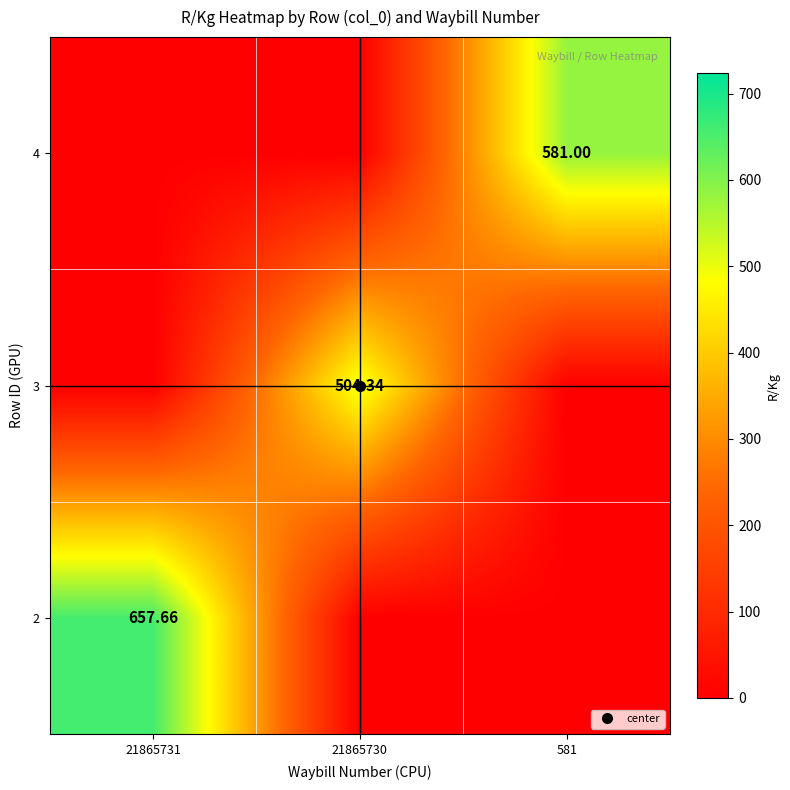

What is the sum of the 4 values at 581 and 21865730?

581.0